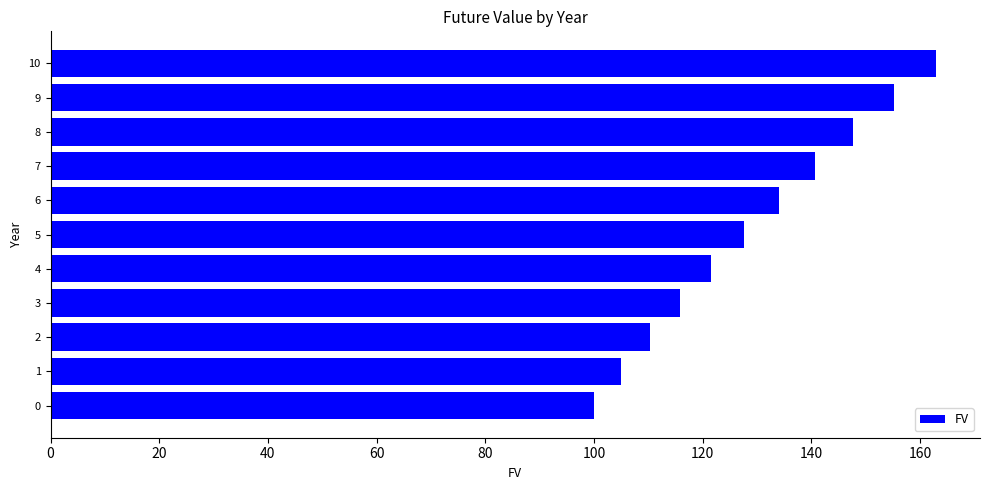

What is the sum of all values?

1420.7